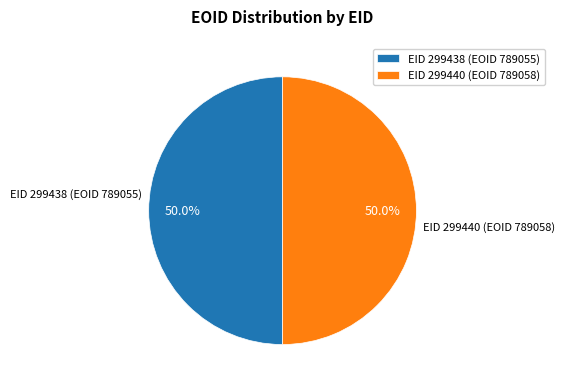

To the nearest percent, what portion does EID 299440 (EOID 789058) represent?

50%